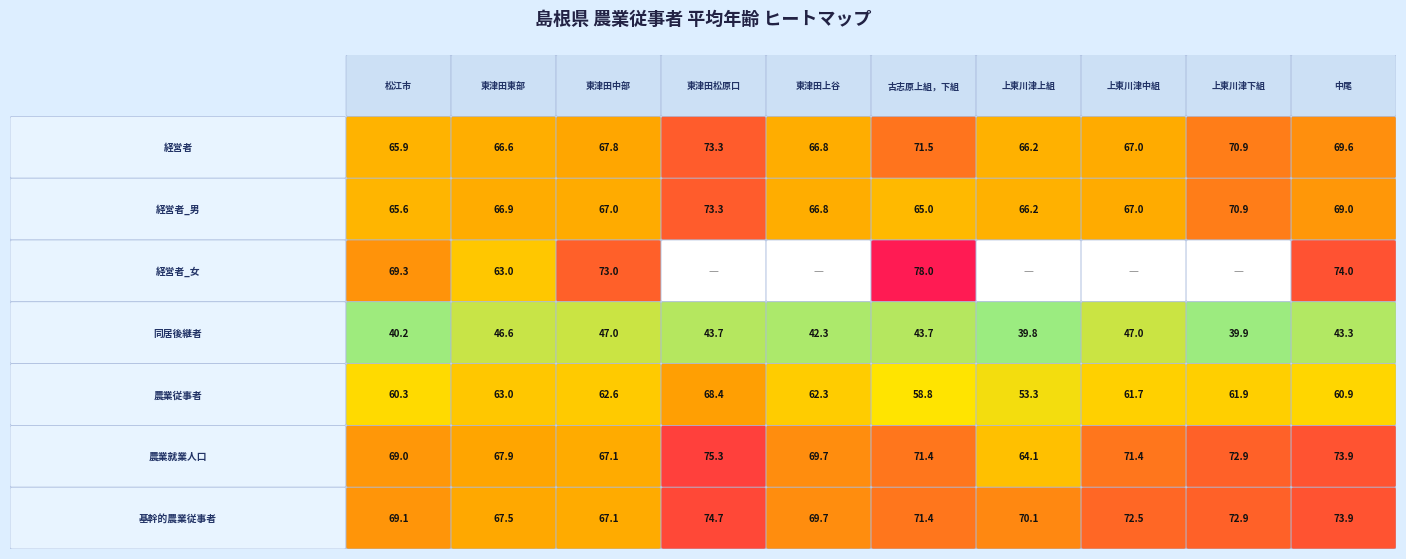

True or false: 経営者_男の平均年齢 has a value of 65.0 at 5.

True